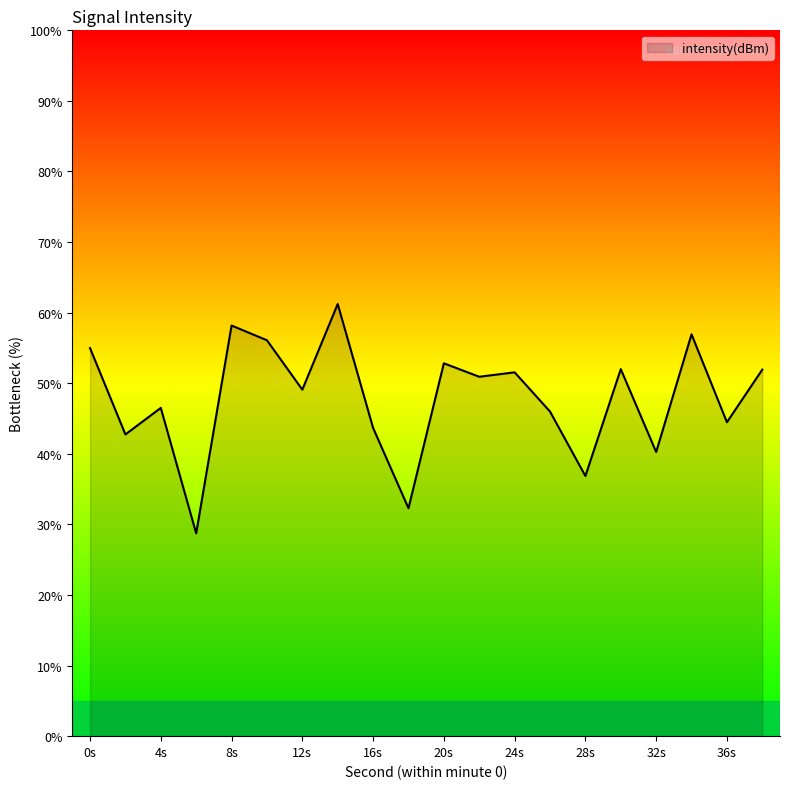

Does the chart display data point markers on the line(s)?

No